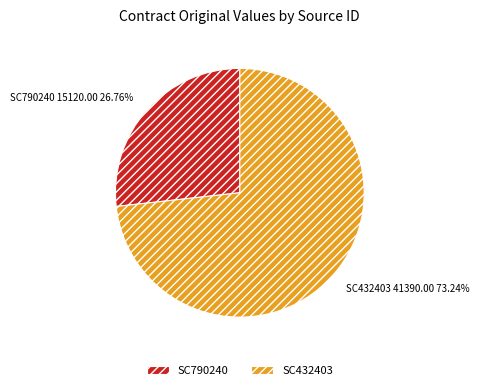

What is the largest slice in the pie chart?

SC432403